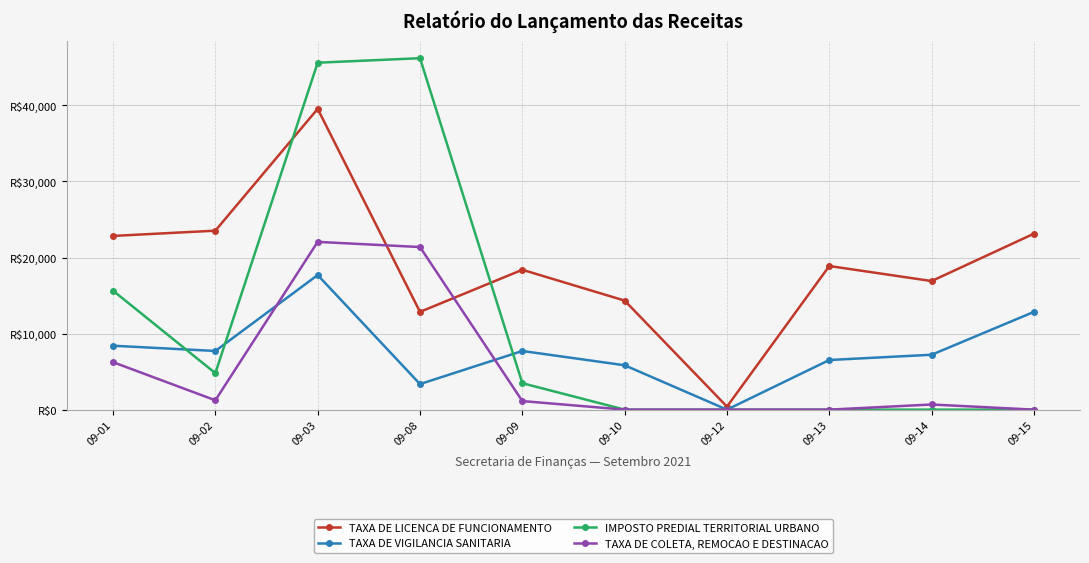

Does the chart have visible grid lines?

Yes